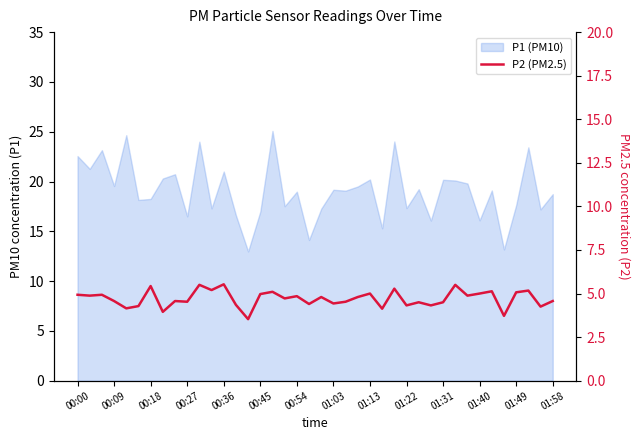

The chart shows a value of 6.7 at 00:54. True or false?

False